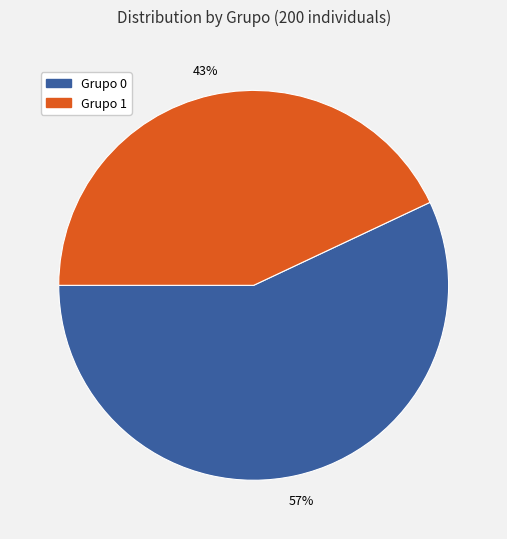

To the nearest percent, what is the combined percentage of Grupo 0 and Grupo 1?

100%